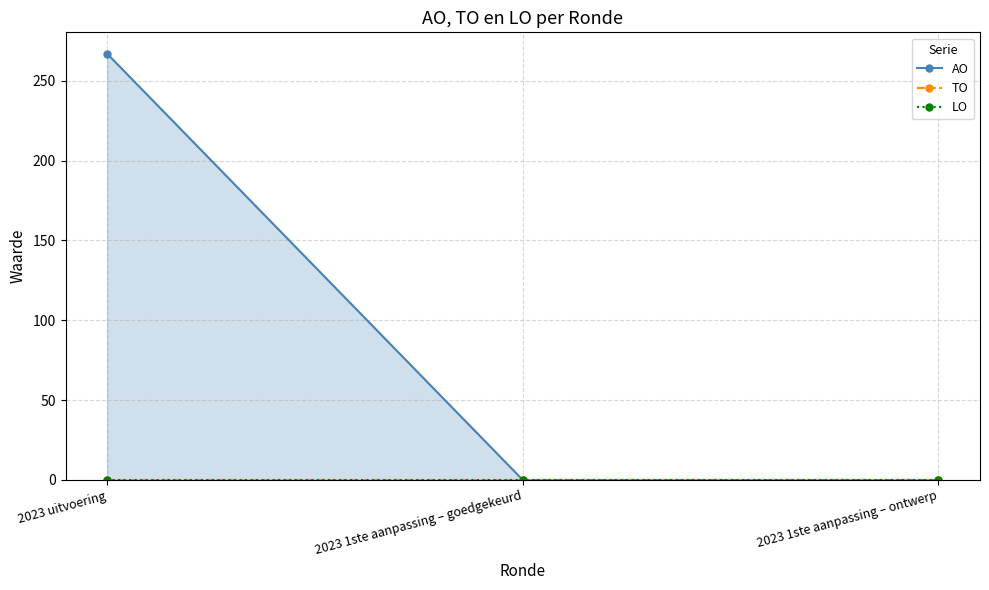

Is the value of AO at 2023 uitvoering greater than the value of LO at 2023 1ste aanpassing – ontwerp?

Yes